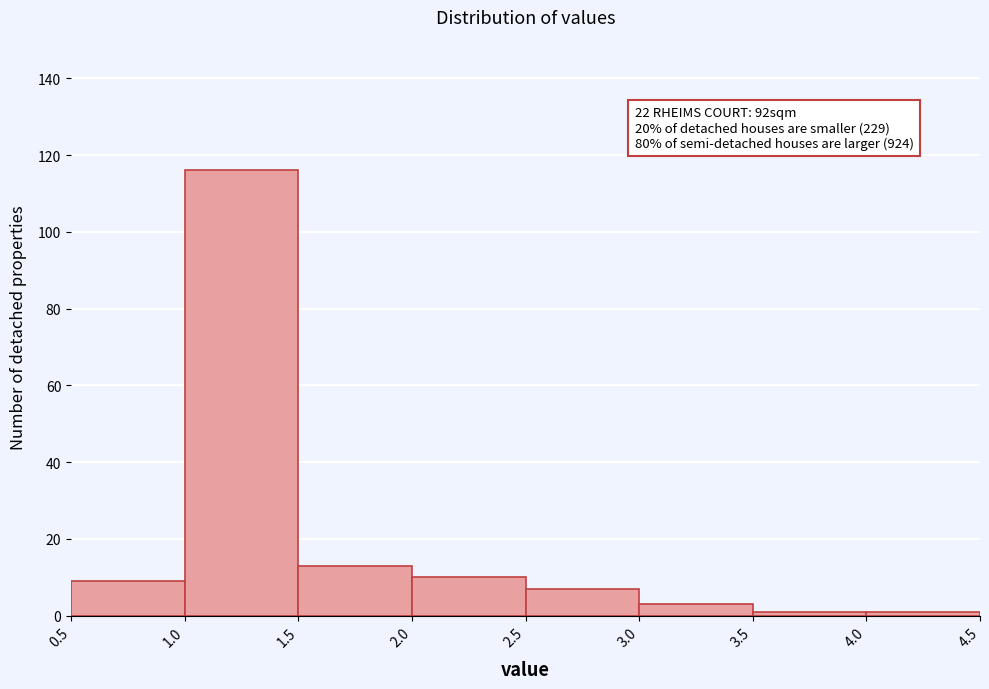

Over which range of the x-axis is the bar tallest?

1.0 to 1.5